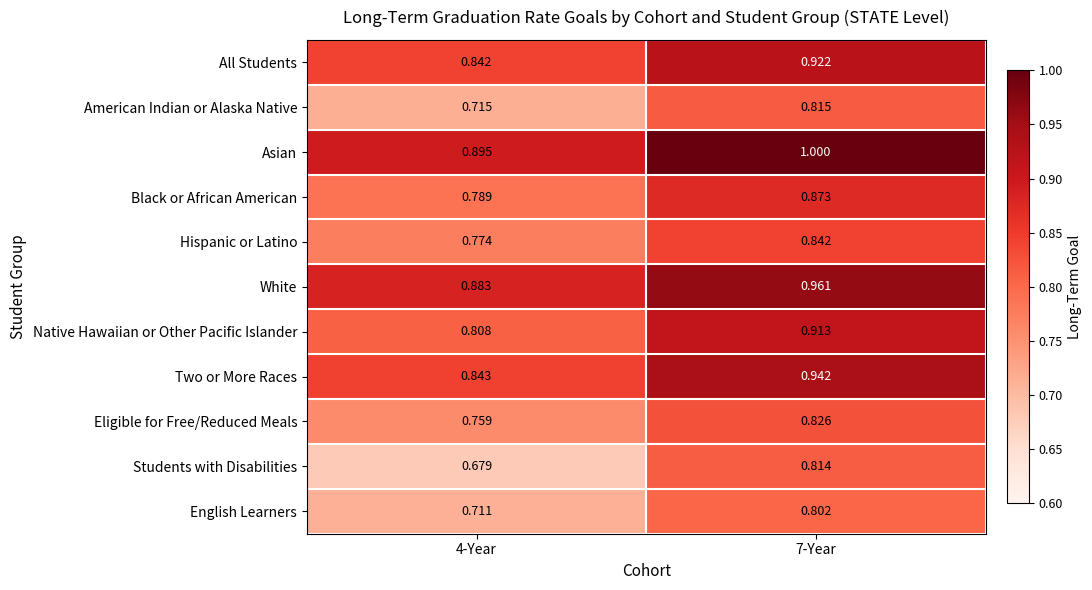

List the series in order of their peak value, highest first.

Asian, White, Two or More Races, All Students, Native Hawaiian or Other Pacific Islander, Black or African American, Hispanic or Latino, Eligible for Free/Reduced Meals, American Indian or Alaska Native, Students with Disabilities, English Learners